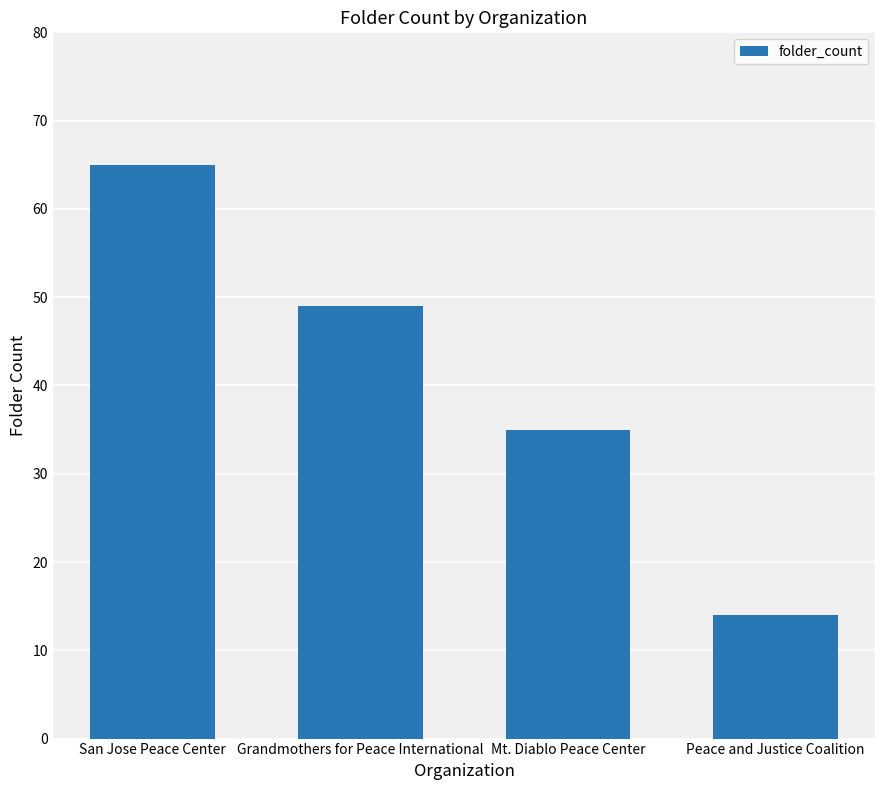

Are the bars grouped side by side (vs. stacked)?

No